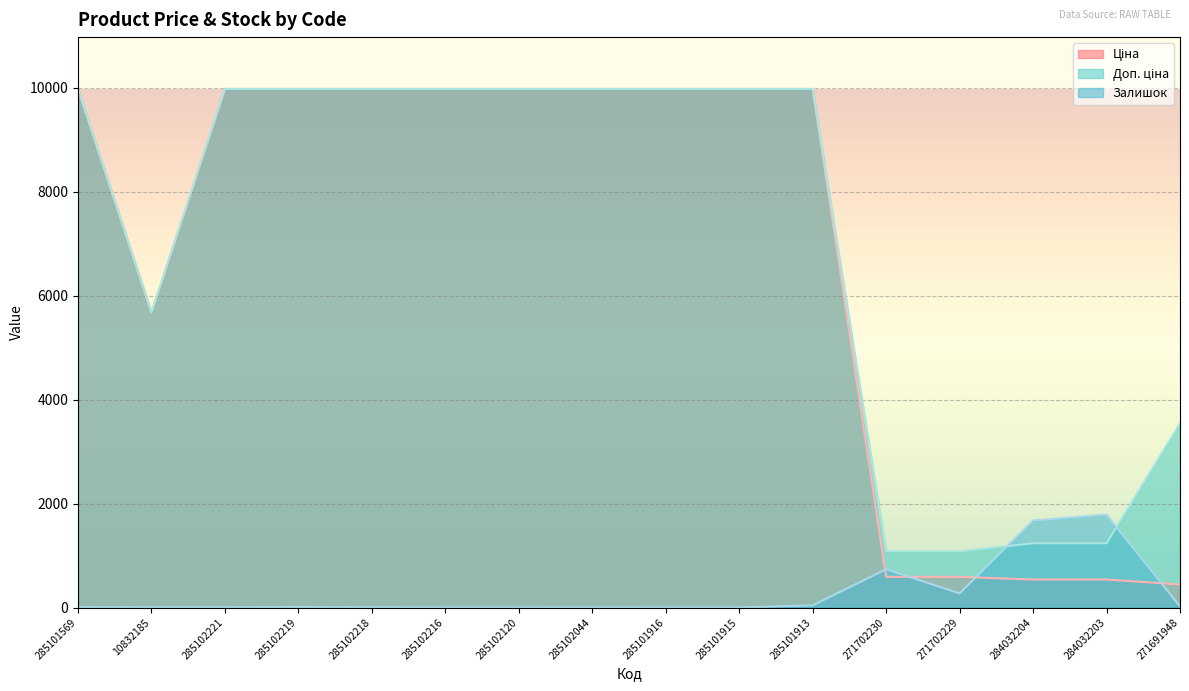

What is the label of the 13th point from the right?

285102219